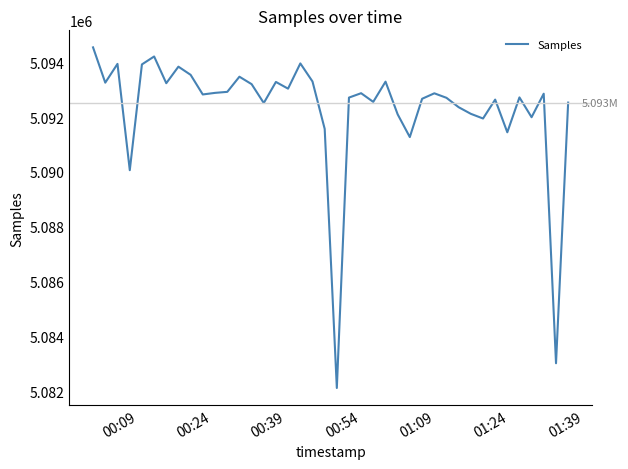

What is the difference between the maximum and minimum values?

12410